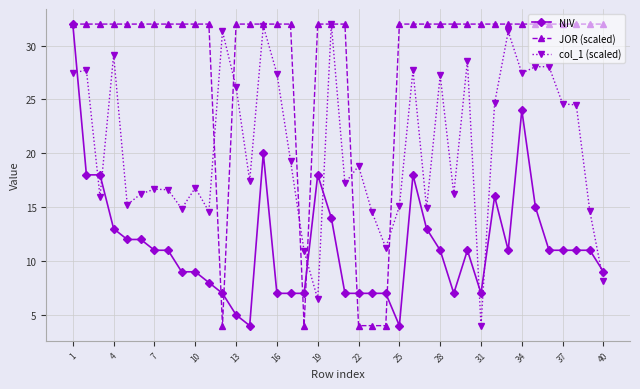

How many intersections are there between NIV and col_1 (scaled)?

8